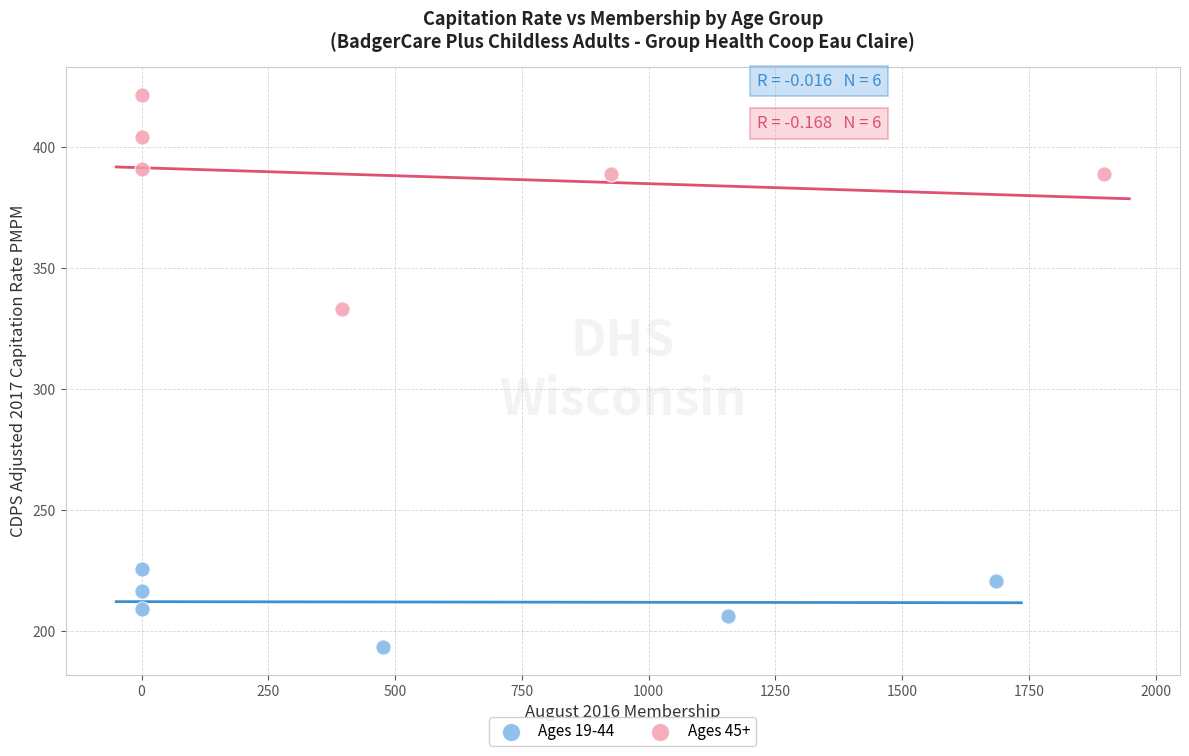

Which series reaches the minimum Y coordinate?

Ages 19-44